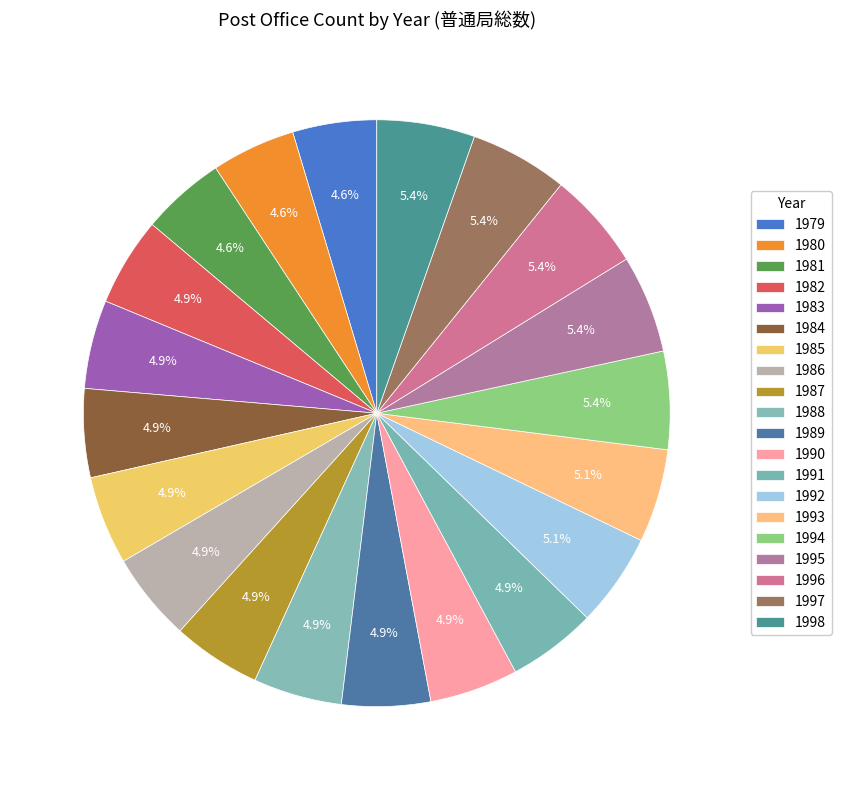

Is there a majority slice in this chart?

No